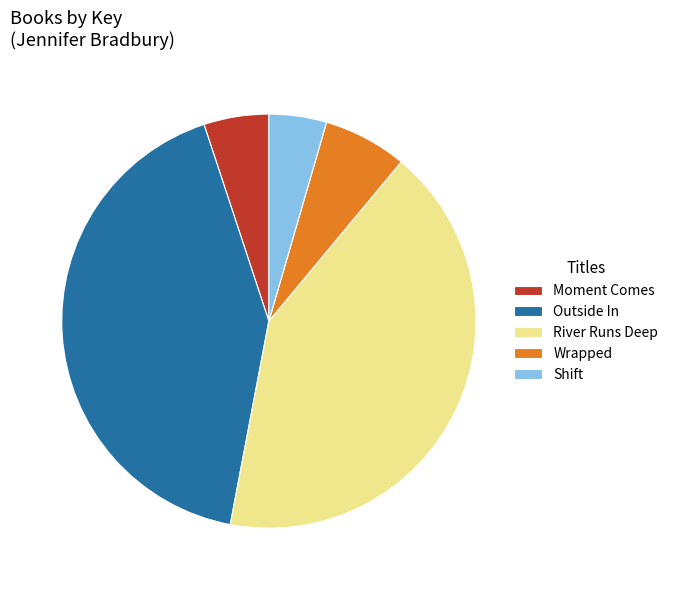

Is there a majority slice in this chart?

No